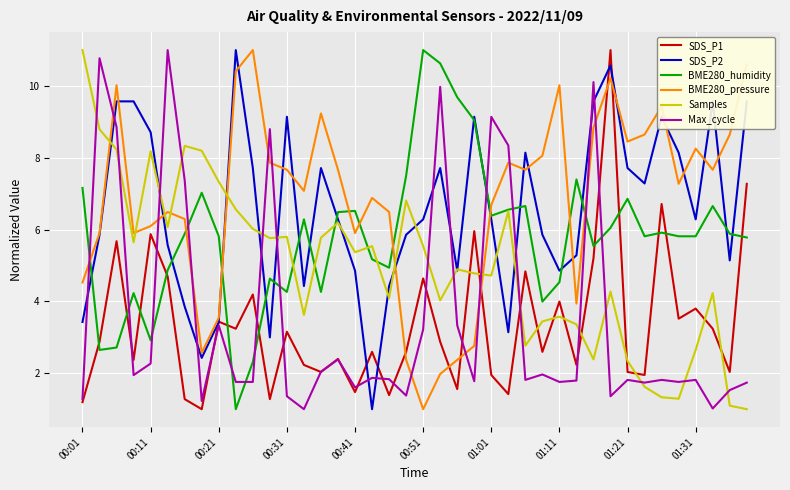

What is the smallest value displayed?

1.0